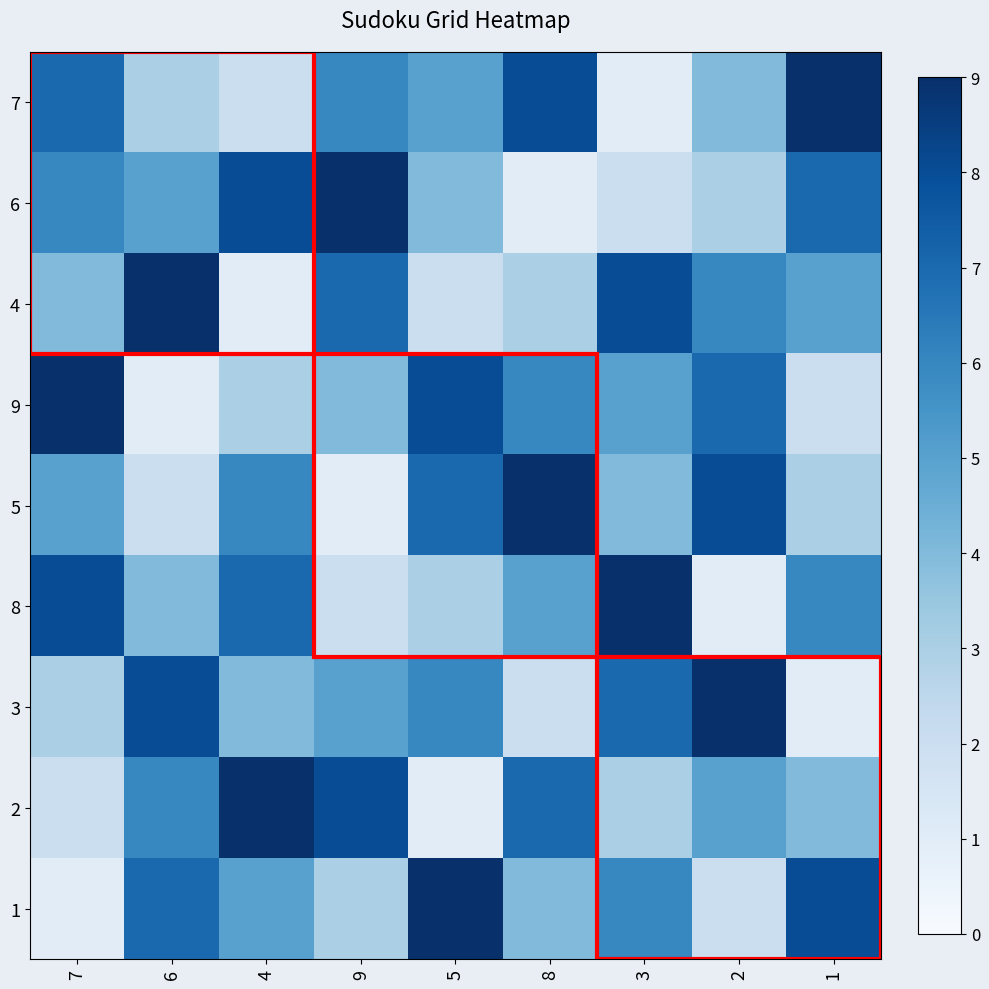

Rank the series at 3 from highest to lowest value.

8, 4, 3, 1, 9, 5, 2, 6, 7